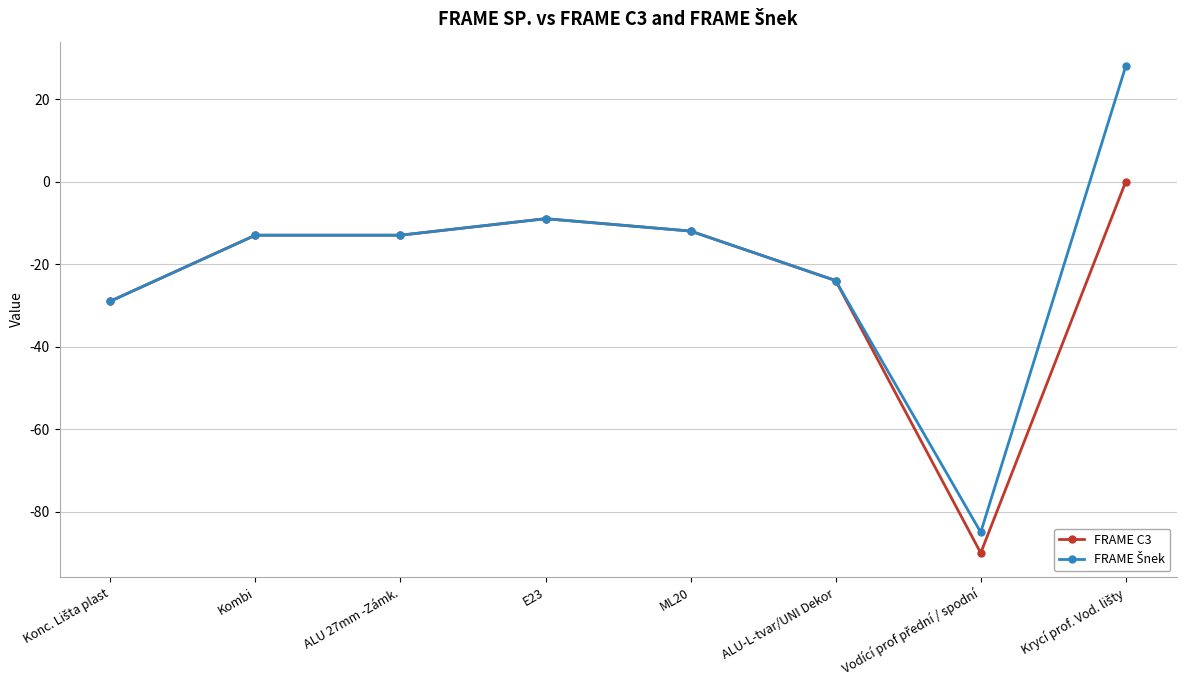

What is the total value across all series at E23?

-18